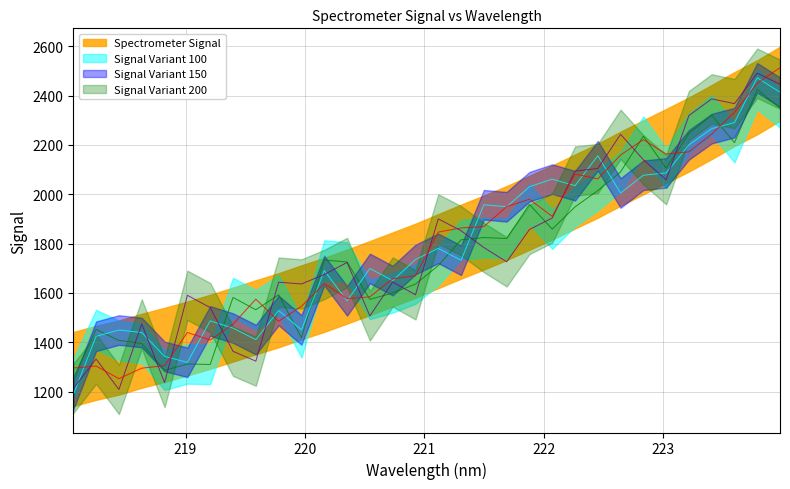

Reading left to right, what are all the values shown in this chart?

1295.2	1303.3	1252.2	1294.7	1305.0	1439.5	1408.9	1473.1	1574.5	1484.6	1545.6	1638.1	1576.9	1583.9	1657.3	1669.5	1846.6	1863.3	1868.8	1950.0	1979.6	1910.2	2081.8	2062.0	2159.0	2221.3	2162.8	2172.1	2243.8	2332.2	2450.5	2513.2